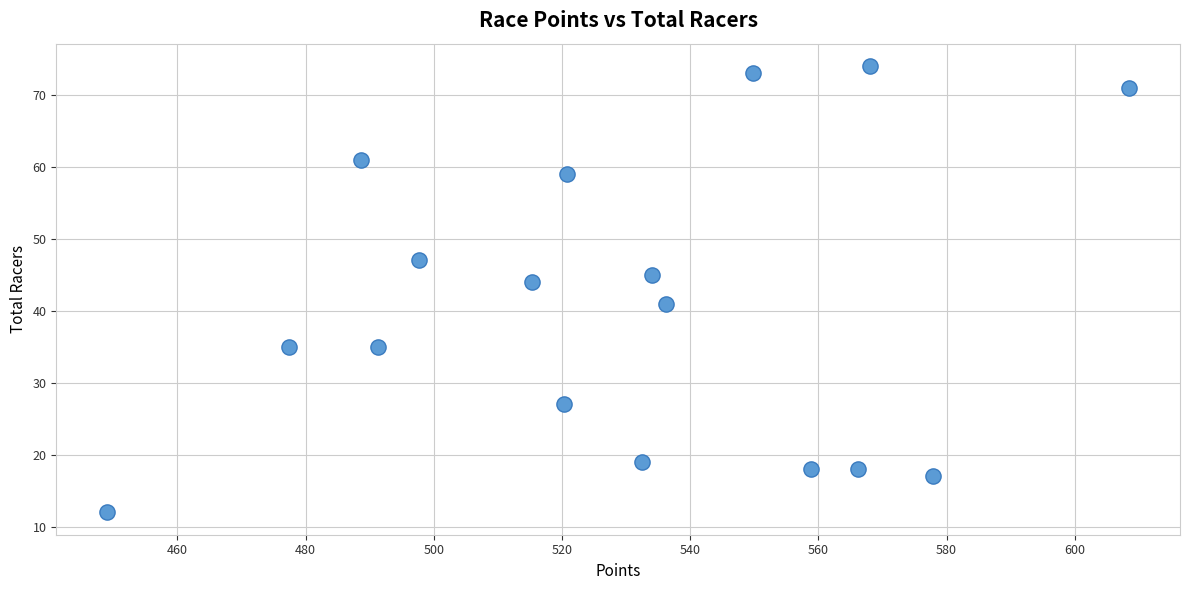

What is the range of Y values (max minus min)?

62